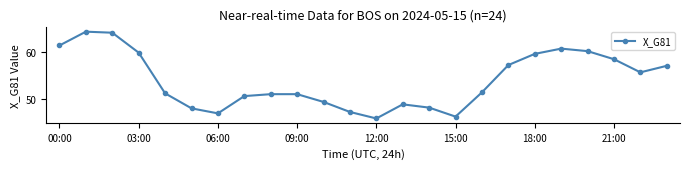

What is the value of the 20th point from the left?

60.7